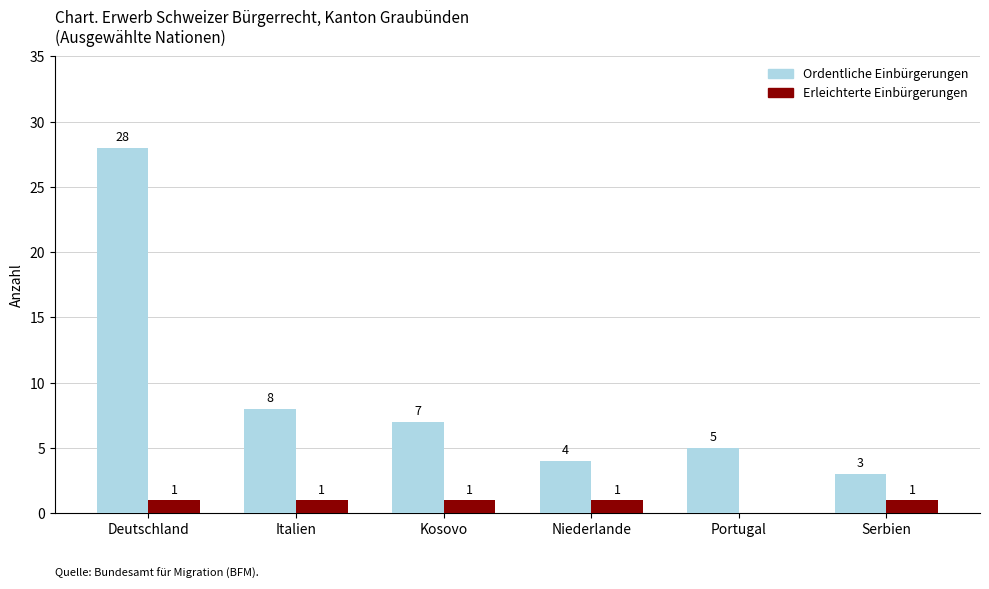

What is the sum of the Ordentliche Einbürgerungen values at Portugal and Niederlande?

9